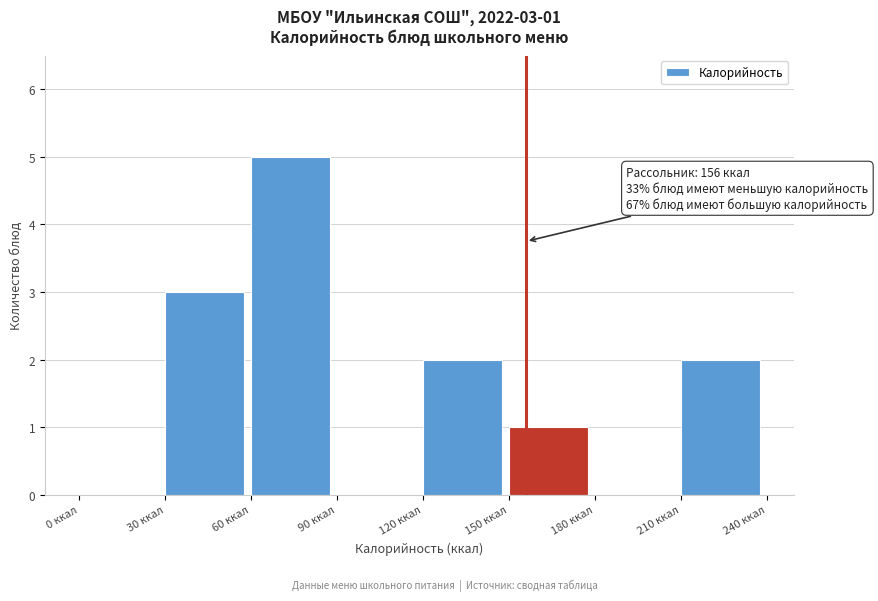

Which range on the x-axis has the tallest bar?

60 to 90